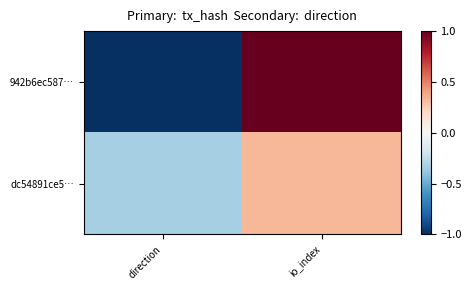

Reading left to right, transcribe all the data shown in this chart.

942b6ec587…: direction=-1.0	io_index=1.0
dc54891ce5…: direction=-0.3	io_index=0.3